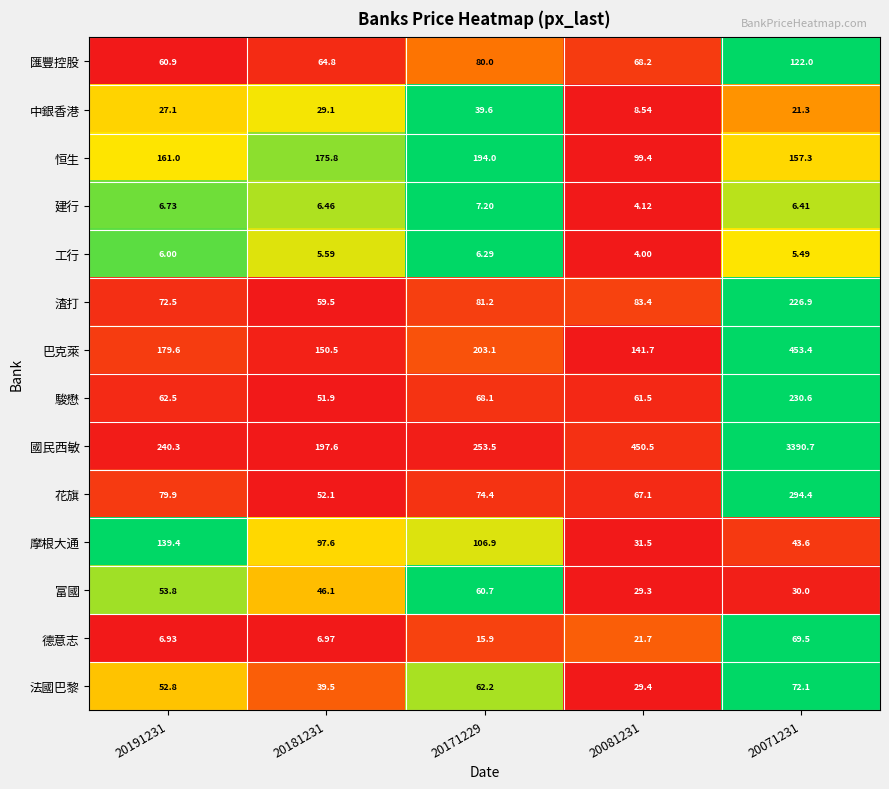

Which series has the largest total across all categories?

國民西敏